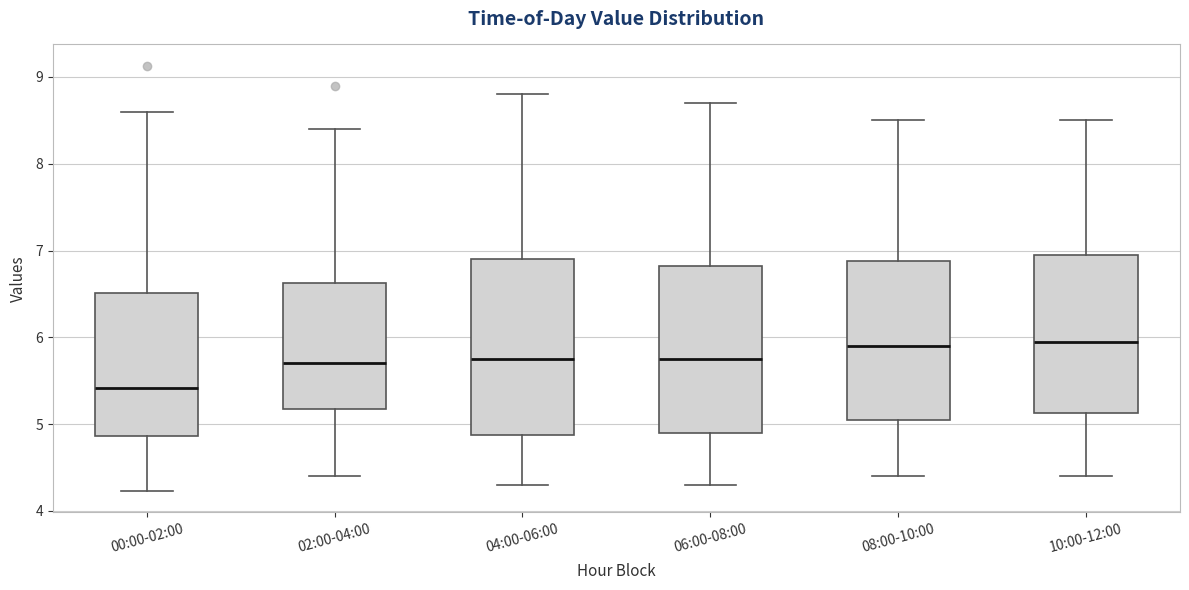

Where is the lower edge of the box for 04:00-06:00 on the y-axis? The values are not printed on the chart, so give them approximately, as read against the axis.

4.9